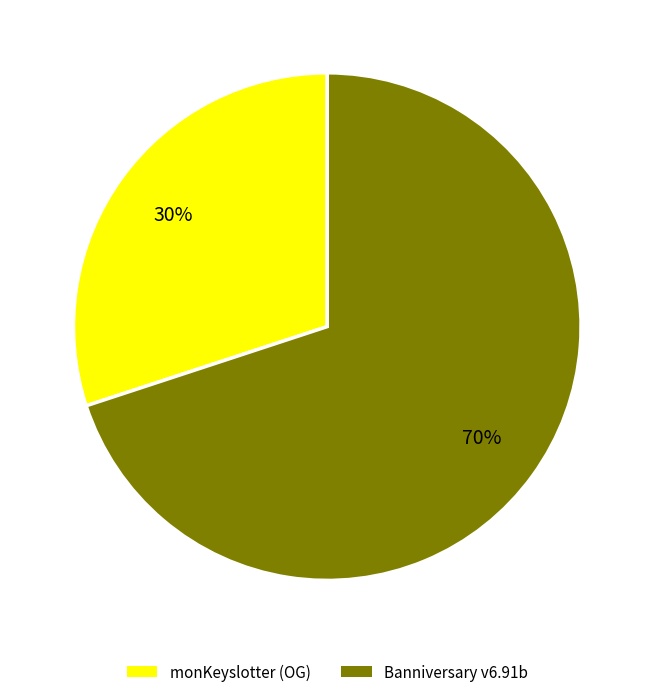

Count the number of slices in the pie.

2